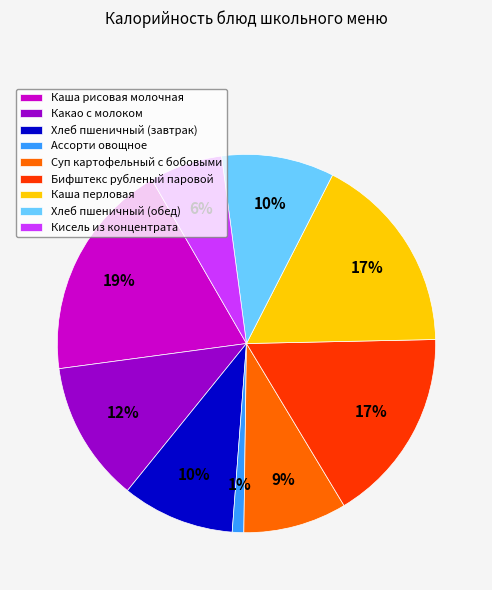

Approximately how many times larger is the value at Бифштекс рубленый паровой compared to Хлеб пшеничный (обед)?

1.7